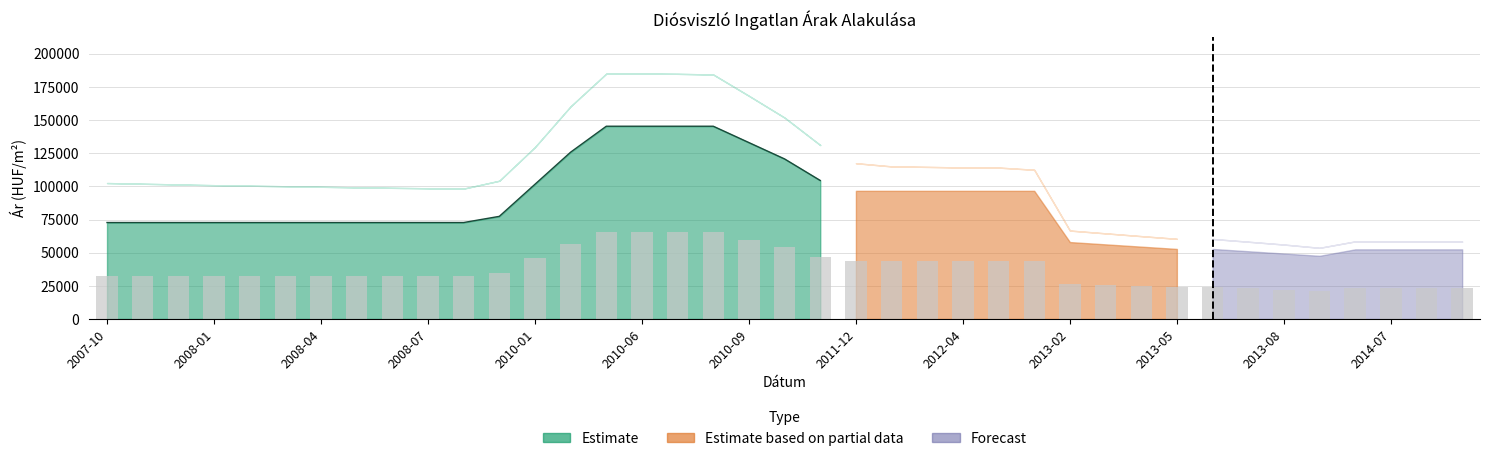

What is the highest value of the Atlagos_negyzetmeter_ar series?

145333